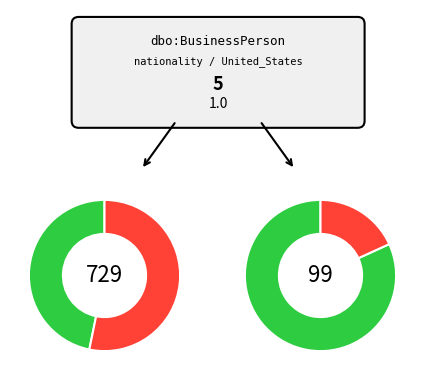

True or false: 99 accounts for 11% of the total.

True